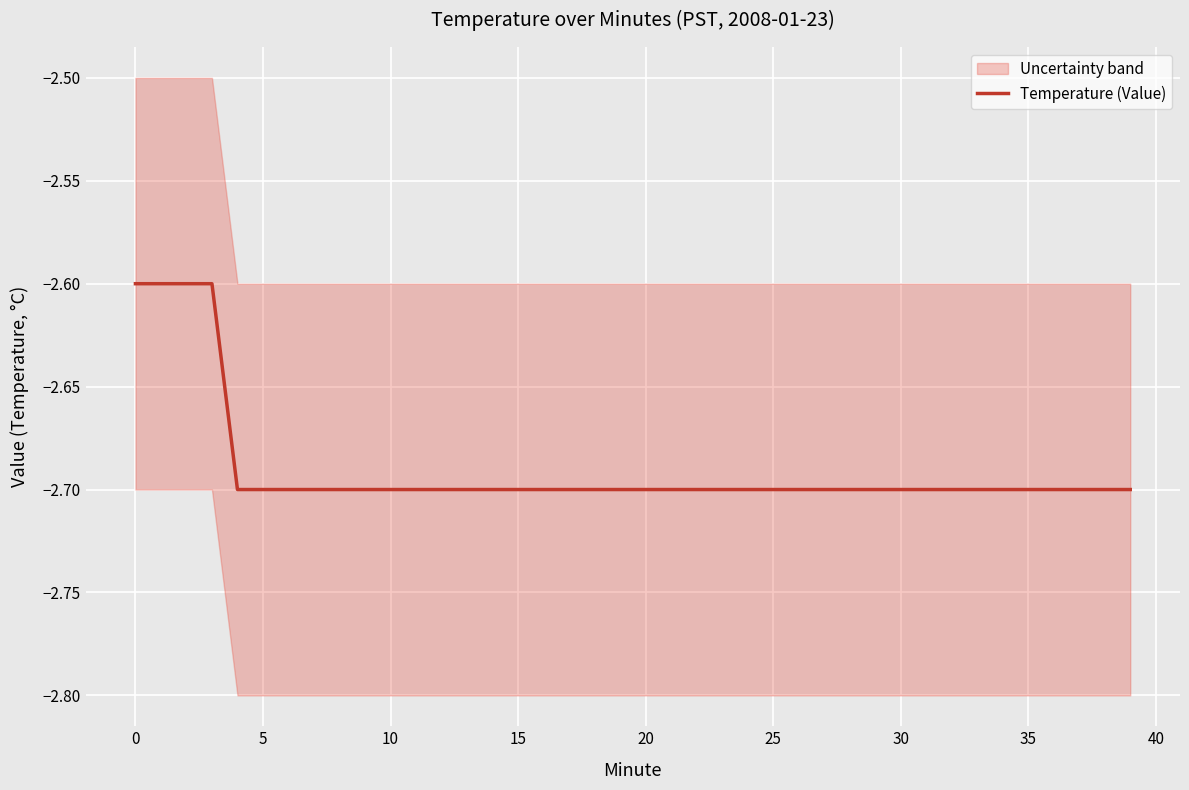

What is the smallest value displayed?

-2.7